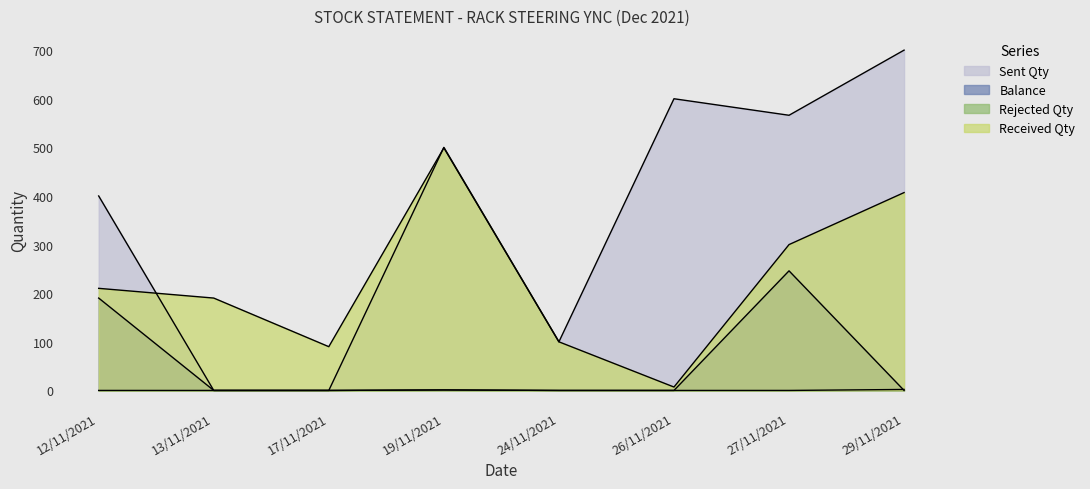

What is the label of the 4th point from the left?

19/11/2021